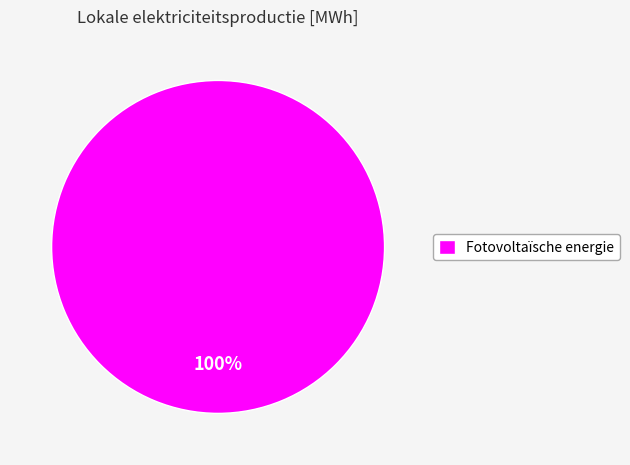

Which slice represents more than half of the pie?

Fotovoltaïsche energie